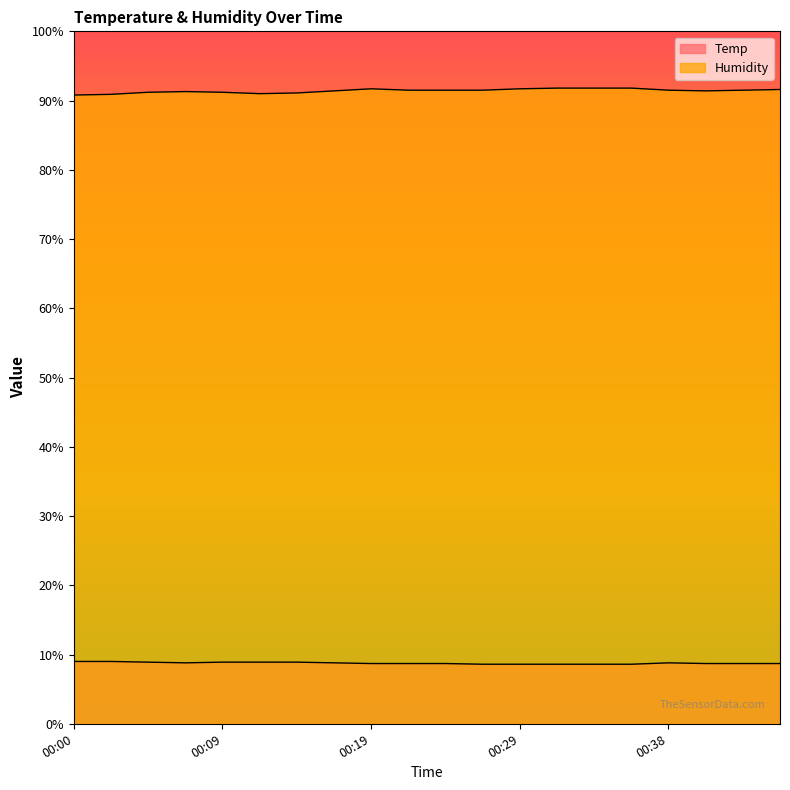

Rank the series by their average value, from lowest to highest.

Temp, Humidity